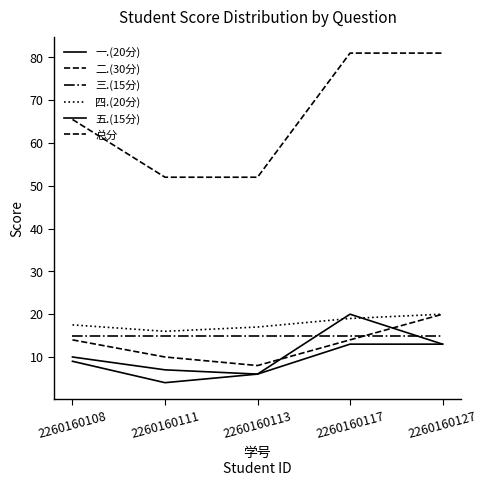

What is the value of the 五.(15分) point at the 1st from the left?

10.0